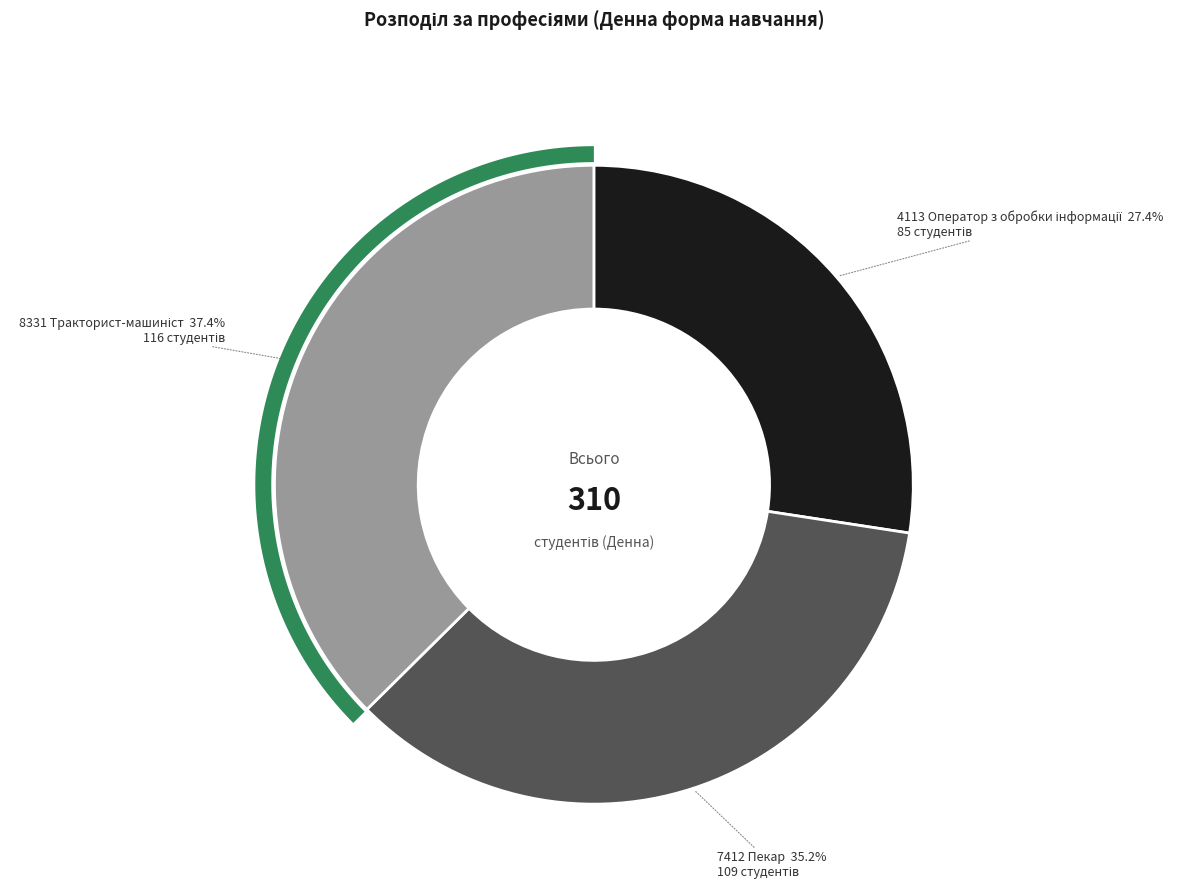

Rank the categories by value from highest to lowest.

8331 Тракторист-машиніст, 7412 Пекар, 4113 Оператор з обробки інформації